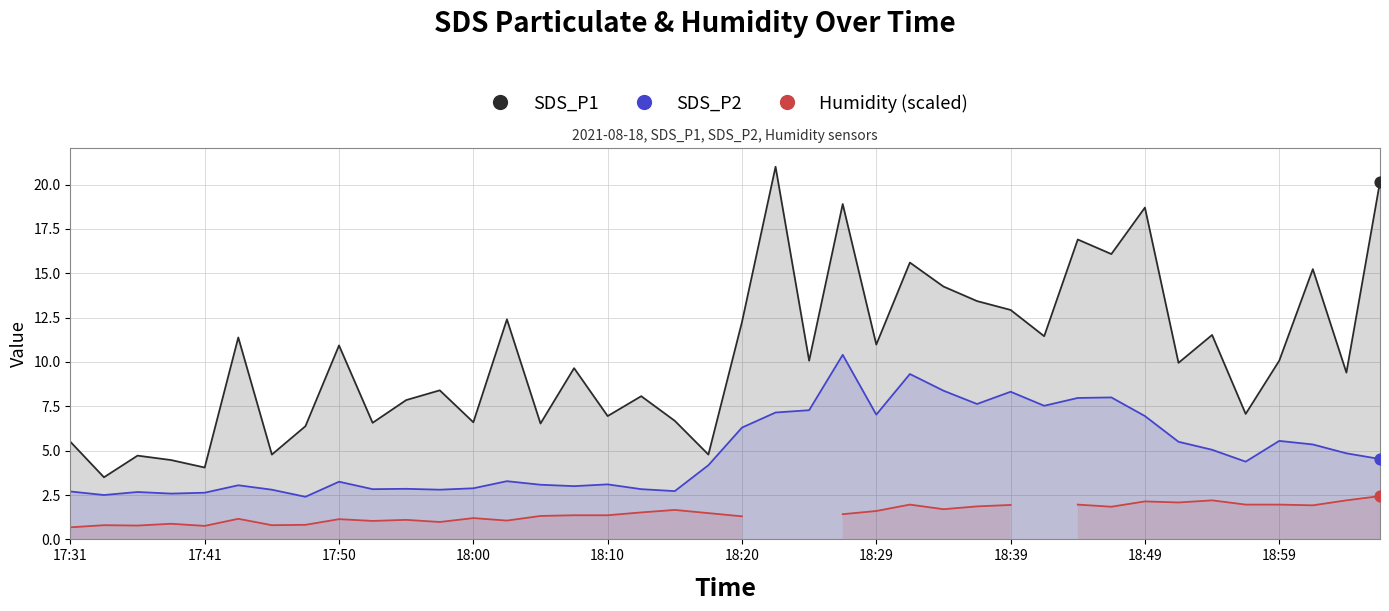

Which series contains the highest Y value?

SDS_P1